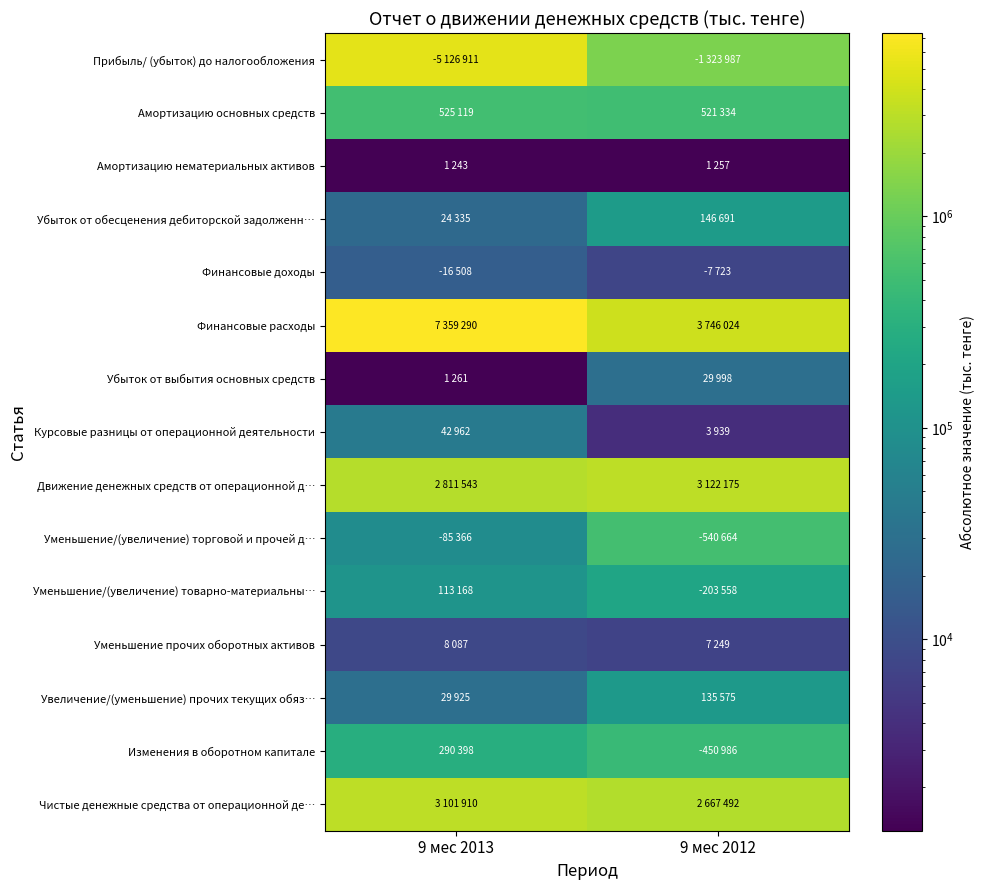

Reading right to left, list all the values displayed in this chart.

Прибыль/ (убыток) до налогообложения: 9 мес 2012=1323987	9 мес 2013=5126911
Амортизацию основных средств: 9 мес 2012=521334	9 мес 2013=525119
Амортизацию нематериальных активов: 9 мес 2012=1257	9 мес 2013=1243
Убыток от обесценения дебиторской задолженн…: 9 мес 2012=146691	9 мес 2013=24335
Финансовые доходы: 9 мес 2012=7723	9 мес 2013=16508
Финансовые расходы: 9 мес 2012=3746024	9 мес 2013=7359290
Убыток от выбытия основных средств: 9 мес 2012=29998	9 мес 2013=1261
Курсовые разницы от операционной деятельности: 9 мес 2012=3939	9 мес 2013=42962
Движение денежных средств от операционной д…: 9 мес 2012=3122175	9 мес 2013=2811543
Уменьшение/(увеличение) торговой и прочей д…: 9 мес 2012=540664	9 мес 2013=85366
Уменьшение/(увеличение) товарно-материальны…: 9 мес 2012=203558	9 мес 2013=113168
Уменьшение прочих оборотных активов: 9 мес 2012=7249	9 мес 2013=8087
Увеличение/(уменьшение) прочих текущих обяз…: 9 мес 2012=135575	9 мес 2013=29925
Изменения в оборотном капитале: 9 мес 2012=450986	9 мес 2013=290398
Чистые денежные средства от операционной де…: 9 мес 2012=2667492	9 мес 2013=3101910